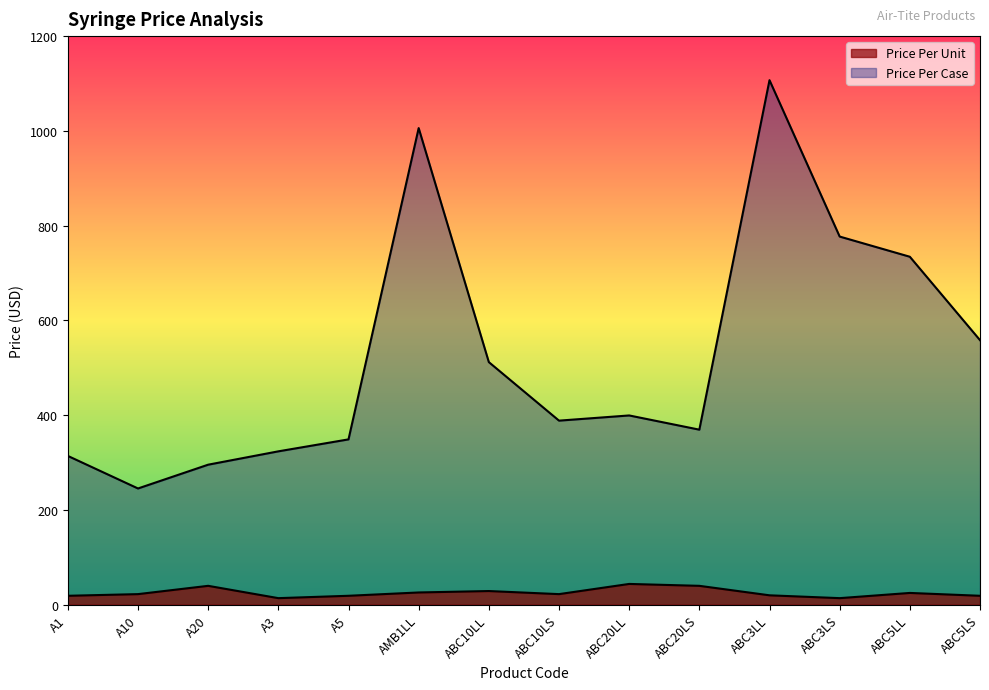

True or false: Price Per Case has more than 2 interior local peaks.

True